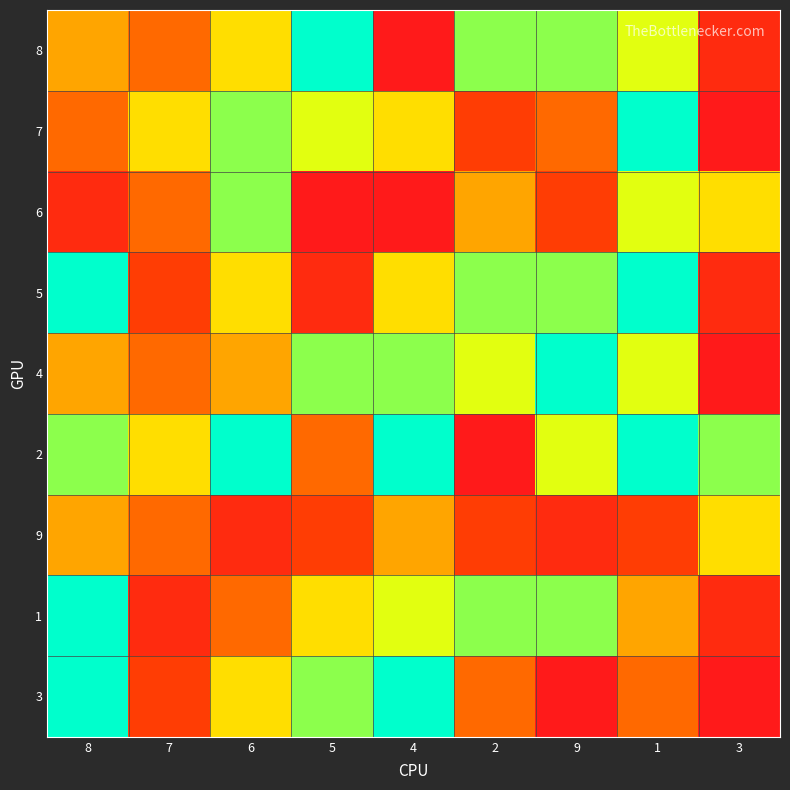

Count the number of data series in this chart.

9